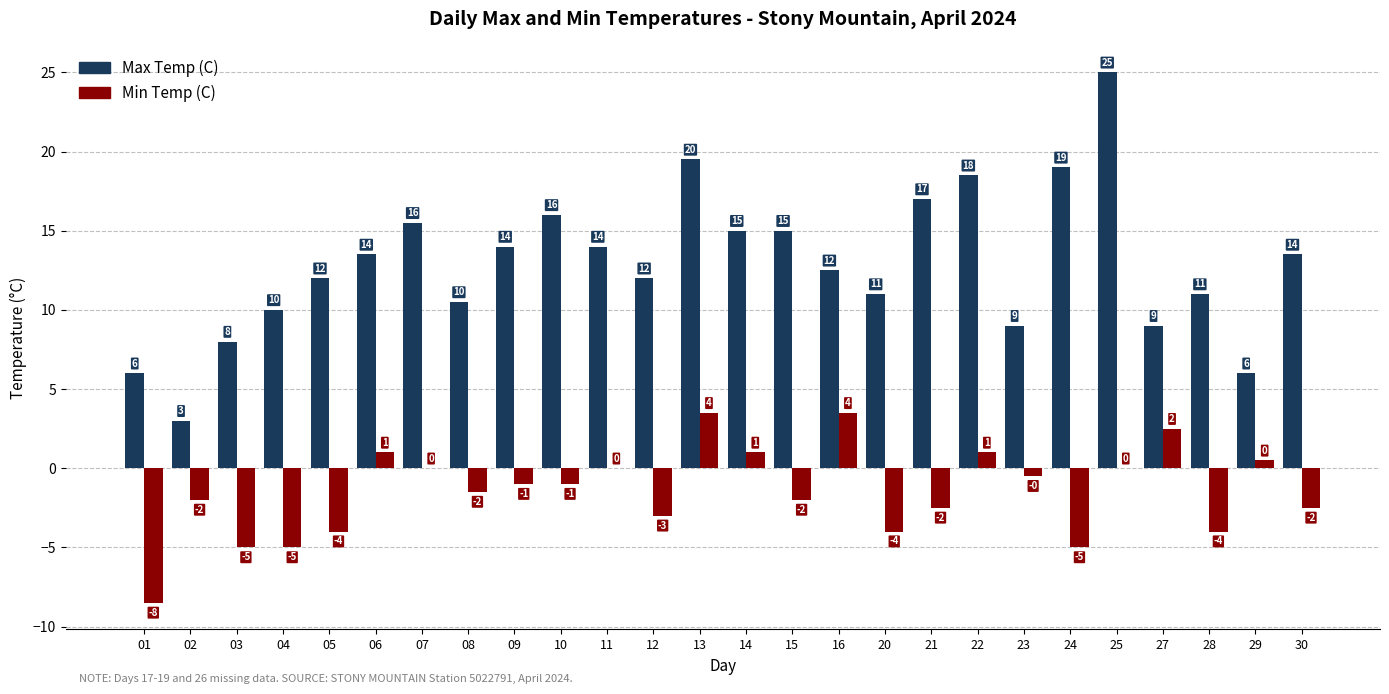

Which label corresponds to the largest value in the chart?

25